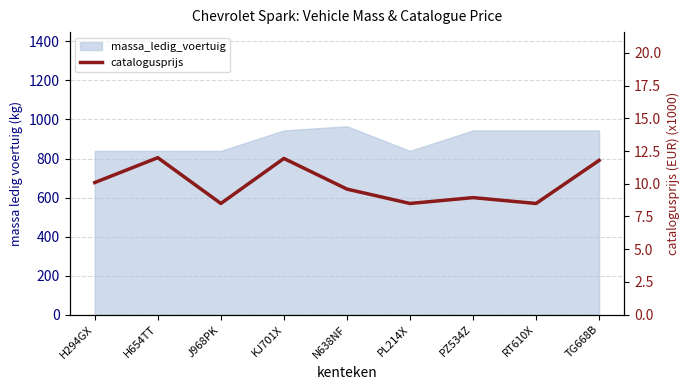

True or false: there are more than 1 points higher than both neighbors.

True